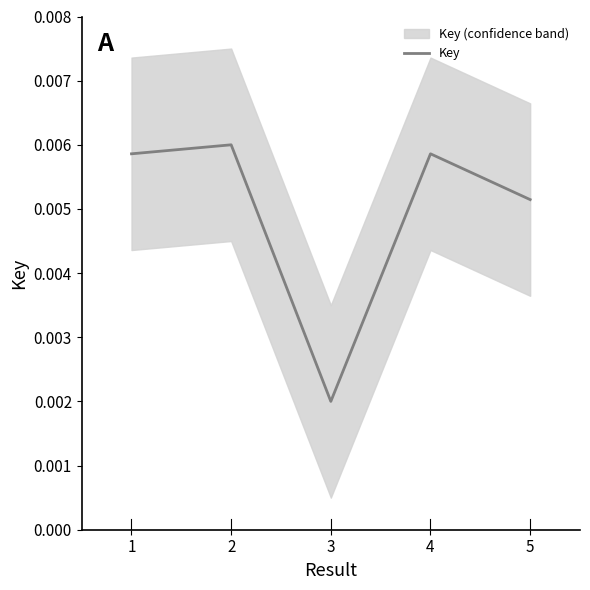

At which label is Key closest to 0?

3